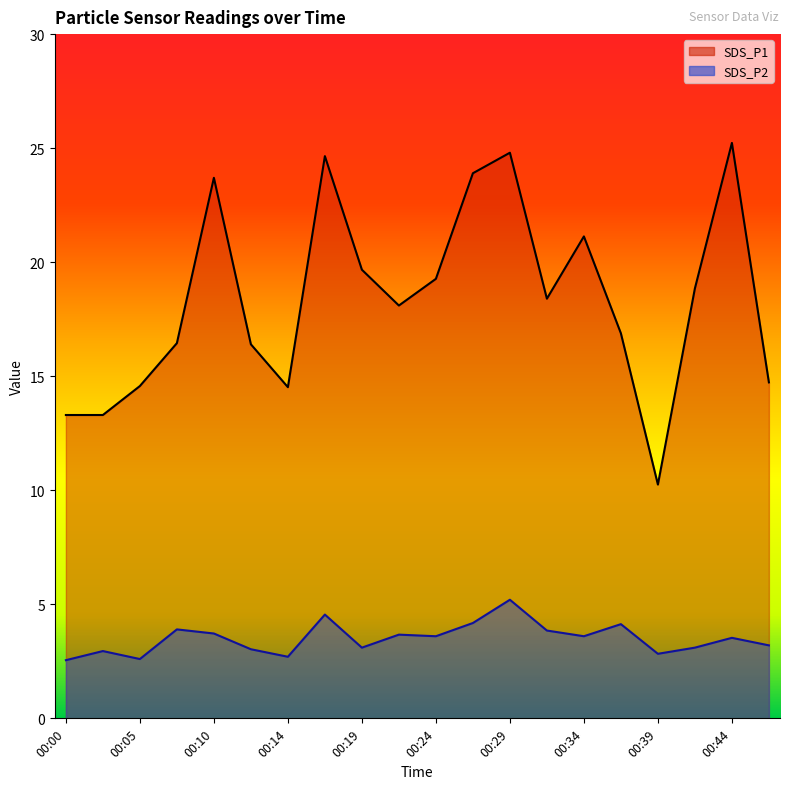

How many interior local peaks does the SDS_P2 series have?

7